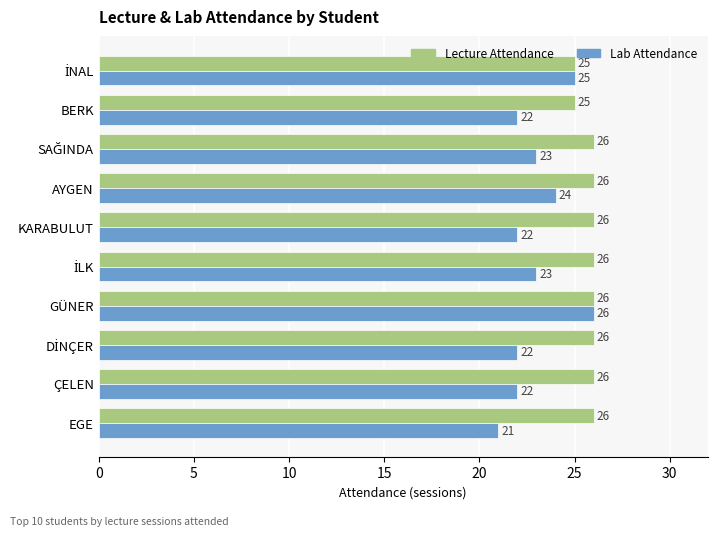

At AYGEN, list the series in order from smallest to largest.

Lab Attendance, Lecture Attendance